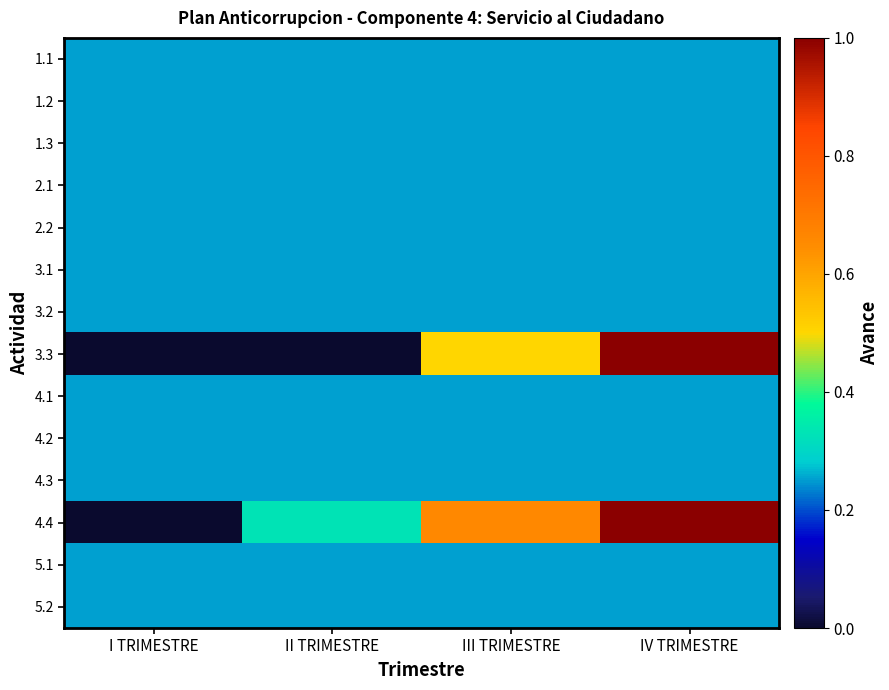

Reading left to right, extract all data points from this chart.

1.1: I TRIMESTRE=0.2	II TRIMESTRE=0.2	III TRIMESTRE=0.2	IV TRIMESTRE=0.2
1.2: I TRIMESTRE=0.2	II TRIMESTRE=0.2	III TRIMESTRE=0.2	IV TRIMESTRE=0.2
1.3: I TRIMESTRE=0.2	II TRIMESTRE=0.2	III TRIMESTRE=0.2	IV TRIMESTRE=0.2
2.1: I TRIMESTRE=0.2	II TRIMESTRE=0.2	III TRIMESTRE=0.2	IV TRIMESTRE=0.2
2.2: I TRIMESTRE=0.2	II TRIMESTRE=0.2	III TRIMESTRE=0.2	IV TRIMESTRE=0.2
3.1: I TRIMESTRE=0.2	II TRIMESTRE=0.2	III TRIMESTRE=0.2	IV TRIMESTRE=0.2
3.2: I TRIMESTRE=0.2	II TRIMESTRE=0.2	III TRIMESTRE=0.2	IV TRIMESTRE=0.2
3.3: I TRIMESTRE=0.0	II TRIMESTRE=0.0	III TRIMESTRE=0.5	IV TRIMESTRE=1.0
4.1: I TRIMESTRE=0.2	II TRIMESTRE=0.2	III TRIMESTRE=0.2	IV TRIMESTRE=0.2
4.2: I TRIMESTRE=0.2	II TRIMESTRE=0.2	III TRIMESTRE=0.2	IV TRIMESTRE=0.2
4.3: I TRIMESTRE=0.2	II TRIMESTRE=0.2	III TRIMESTRE=0.2	IV TRIMESTRE=0.2
4.4: I TRIMESTRE=0.0	II TRIMESTRE=0.3	III TRIMESTRE=0.7	IV TRIMESTRE=1.0
5.1: I TRIMESTRE=0.2	II TRIMESTRE=0.2	III TRIMESTRE=0.2	IV TRIMESTRE=0.2
5.2: I TRIMESTRE=0.2	II TRIMESTRE=0.2	III TRIMESTRE=0.2	IV TRIMESTRE=0.2